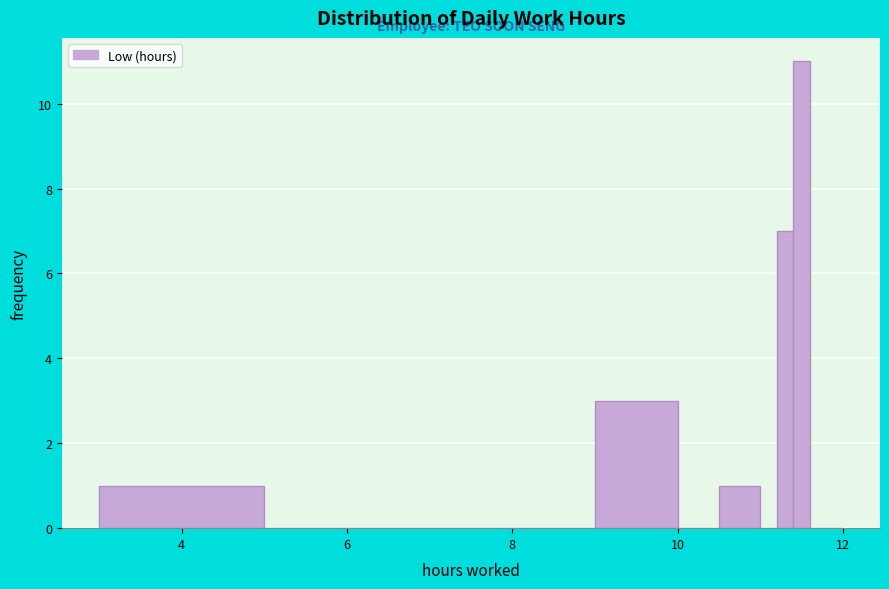

Around what value on the x-axis is the tallest bar? Give the approximate position of its centre, as read against the axis.

11.6